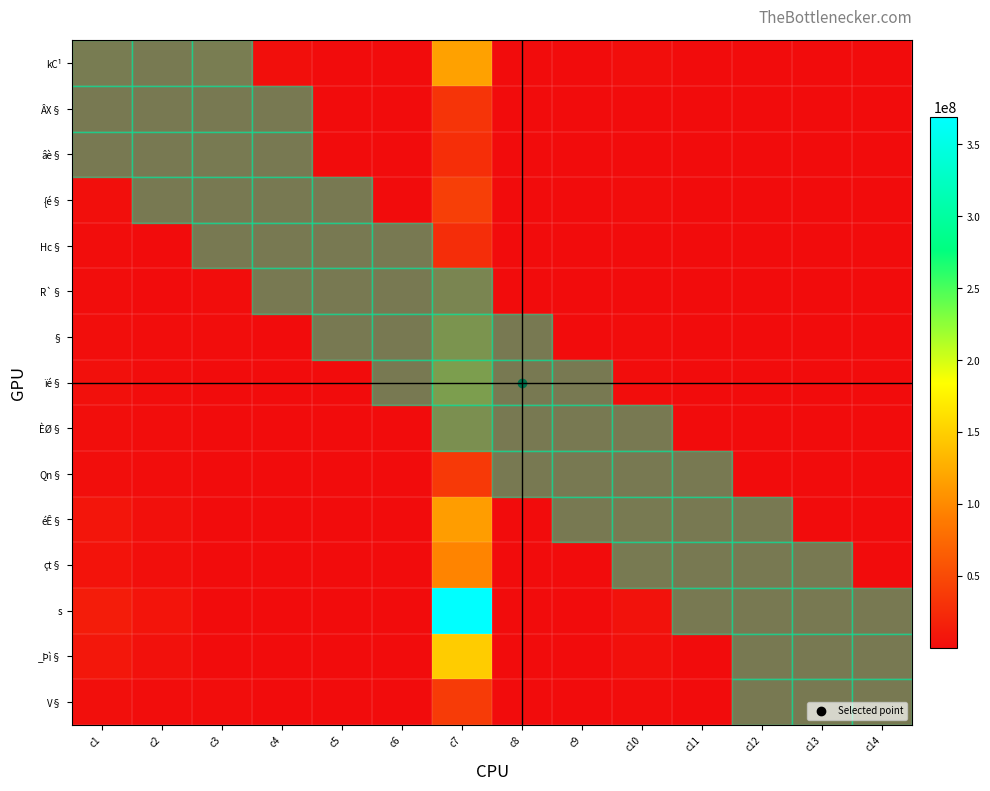

What is the spread (max minus min) of values at c7?

348354956